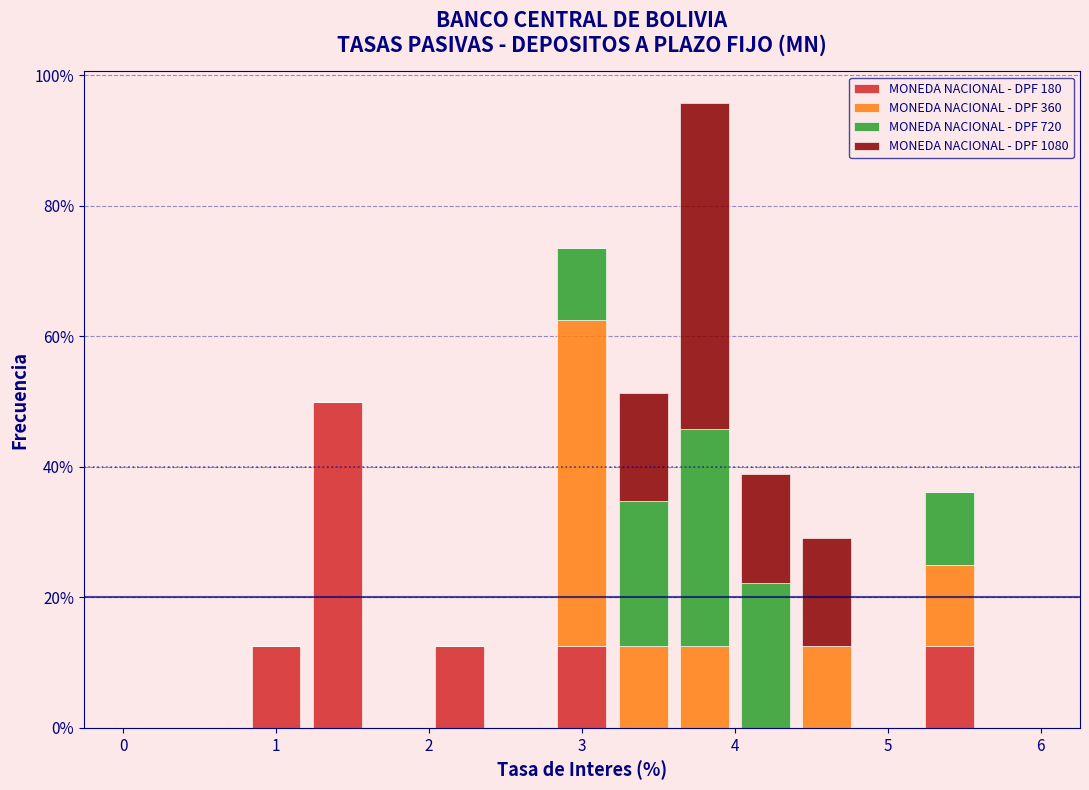

Reading left to right, transcribe this chart: for each stacked bar, give the range it covers on the x-axis and its total height. The values are not printed on the chart, so give them approximately, as read against the axis.

0.0 to 0.4: 0
0.4 to 0.8: 0
0.8 to 1.2: 12
1.2 to 1.6: 50
1.6 to 2.0: 0
2.0 to 2.4: 12
2.4 to 2.8: 0
2.8 to 3.2: 74
3.2 to 3.6: 52
3.6 to 4.0: 96
4.0 to 4.4: 38
4.4 to 4.8: 30
4.8 to 5.2: 0
5.2 to 5.6: 36
5.6 to 6.0: 0